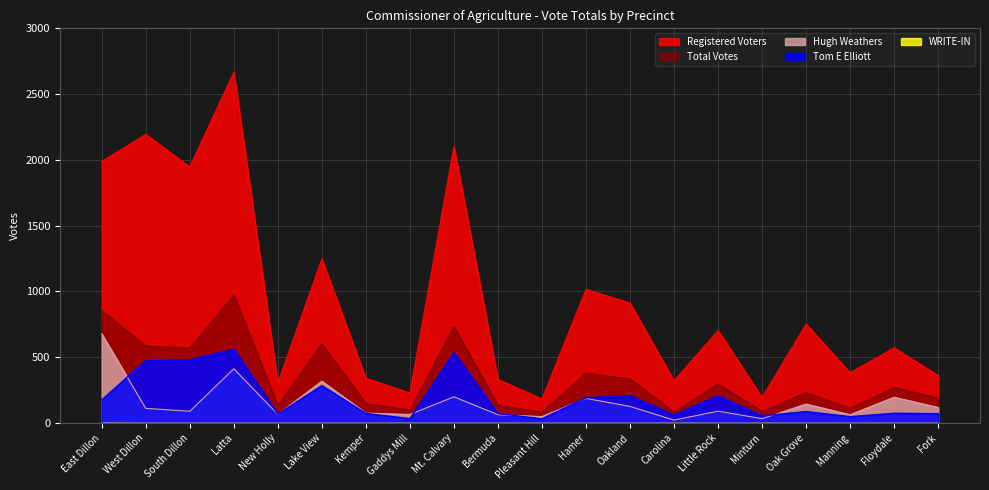

How many series are shown in this chart?

5